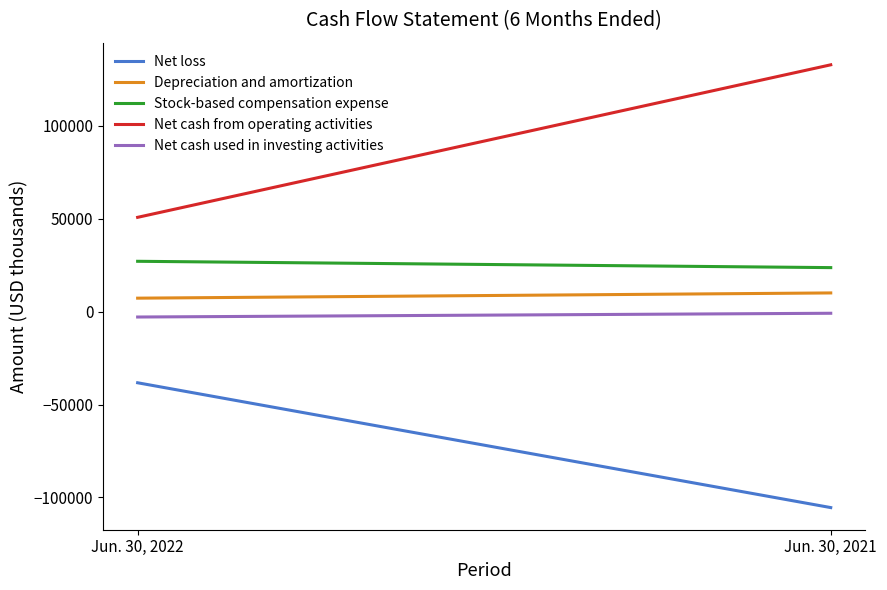

Which series has the largest total across all categories?

Net cash from operating activities